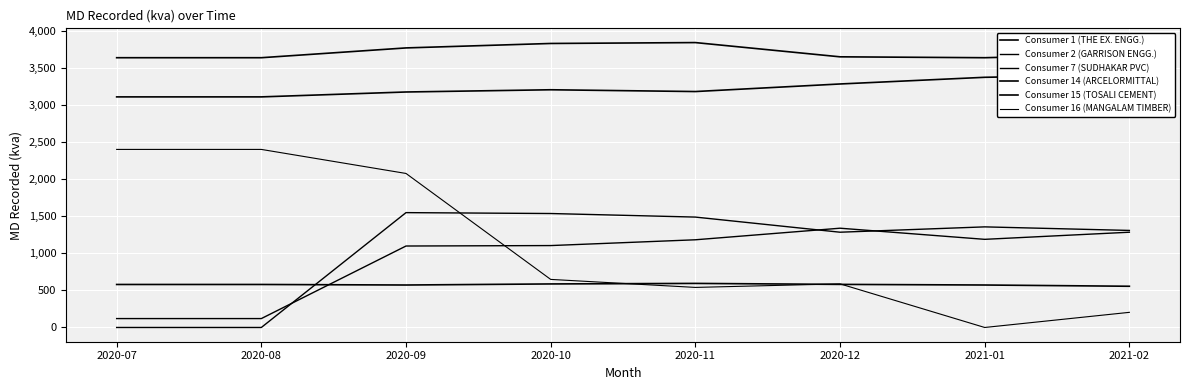

What are all the series names shown in the legend?

Consumer 1 (THE EX. ENGG.), Consumer 2 (GARRISON ENGG.), Consumer 7 (SUDHAKAR PVC), Consumer 14 (ARCELORMITTAL), Consumer 15 (TOSALI CEMENT), Consumer 16 (MANGALAM TIMBER)